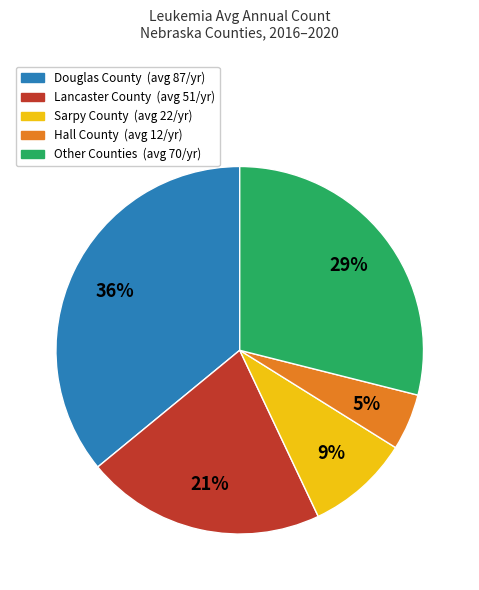

Is there any slice that represents more than half of the pie?

No